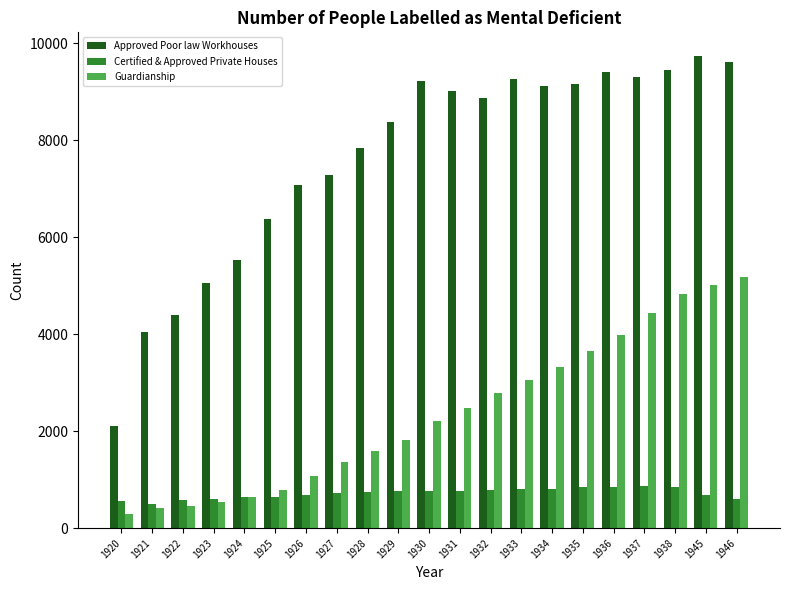

How many data points does each series have?

21